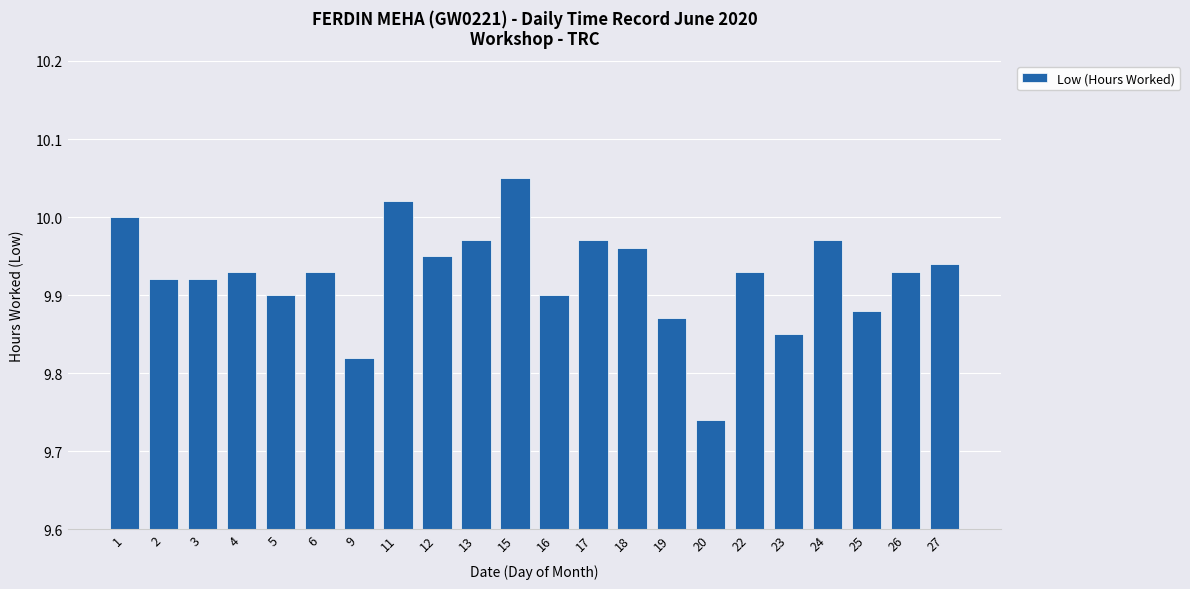

The value at 24 is 10.0. True or false?

True